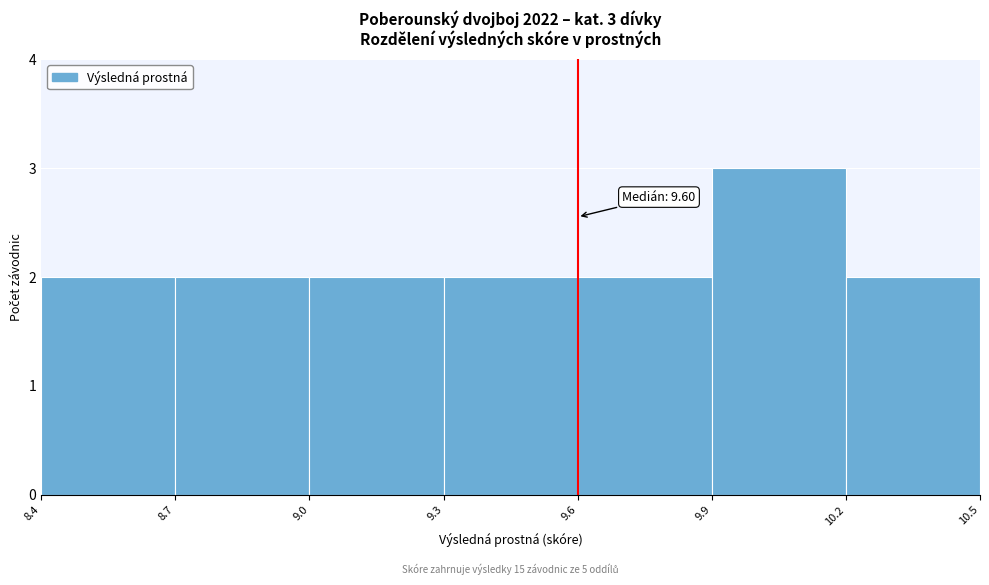

Which range on the x-axis has the tallest bar?

9.9 to 10.2